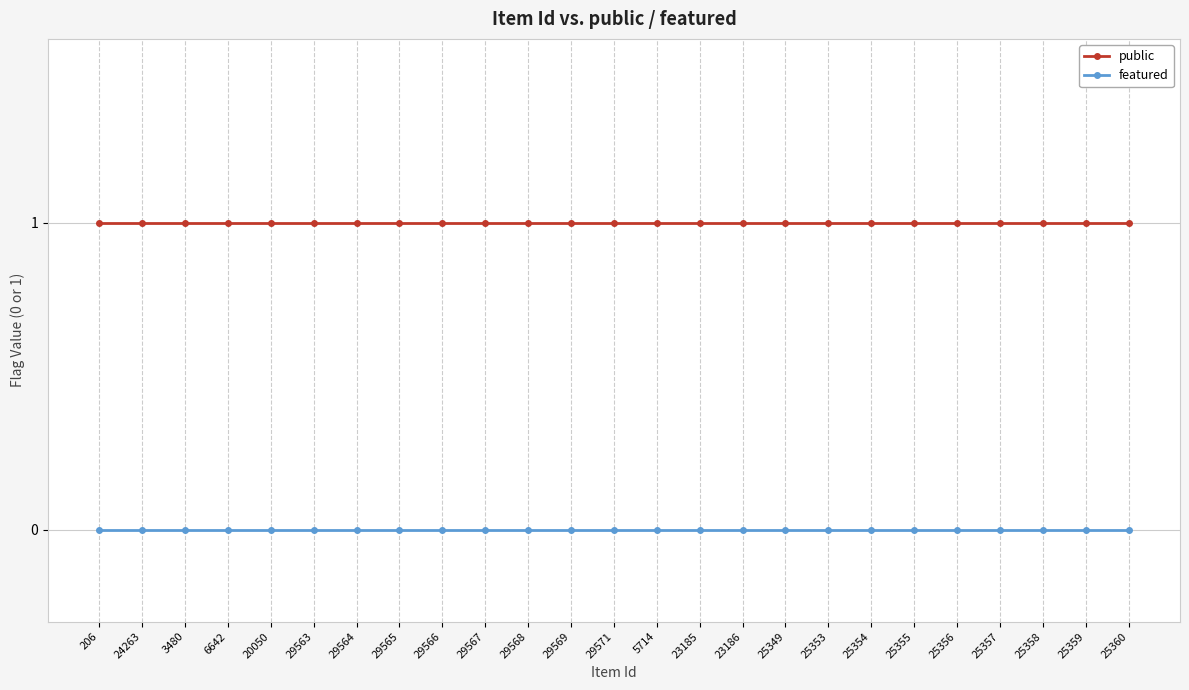

True or false: public and featured intersect in this chart.

False